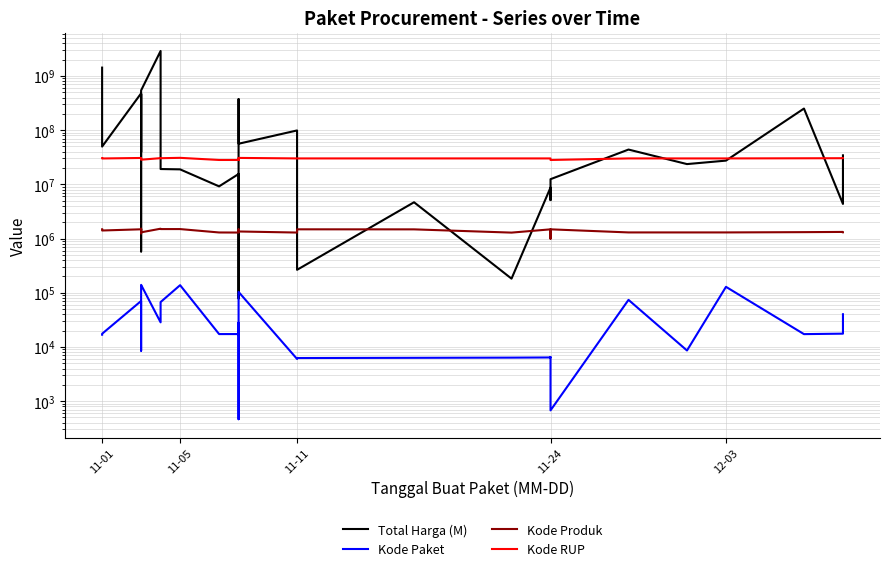

How many distinct data groups are displayed?

4